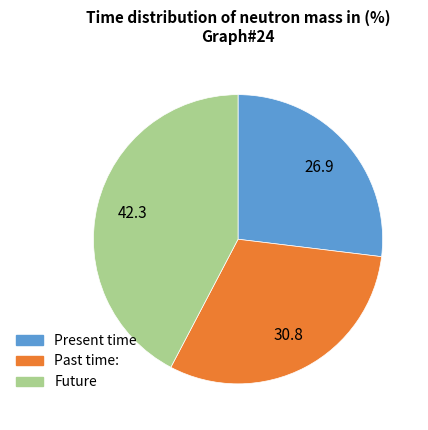

Is there a majority slice in this chart?

No